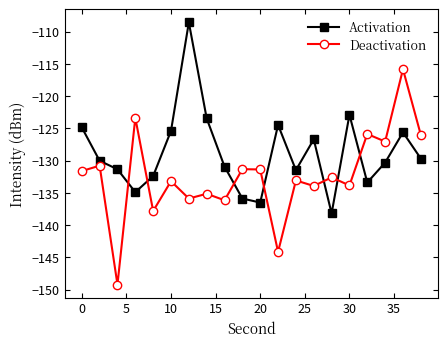

How many interior local peaks does the Deactivation series have?

9